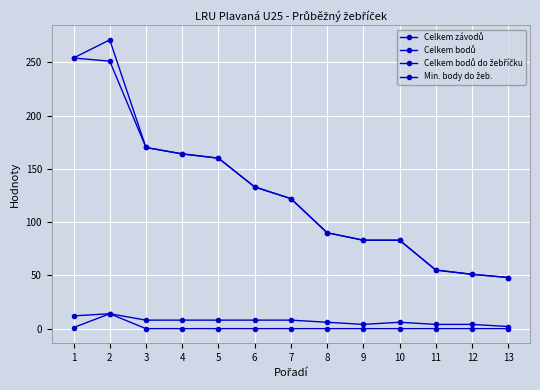

The Min. body do žeb. series shows -8 at 11. True or false?

False